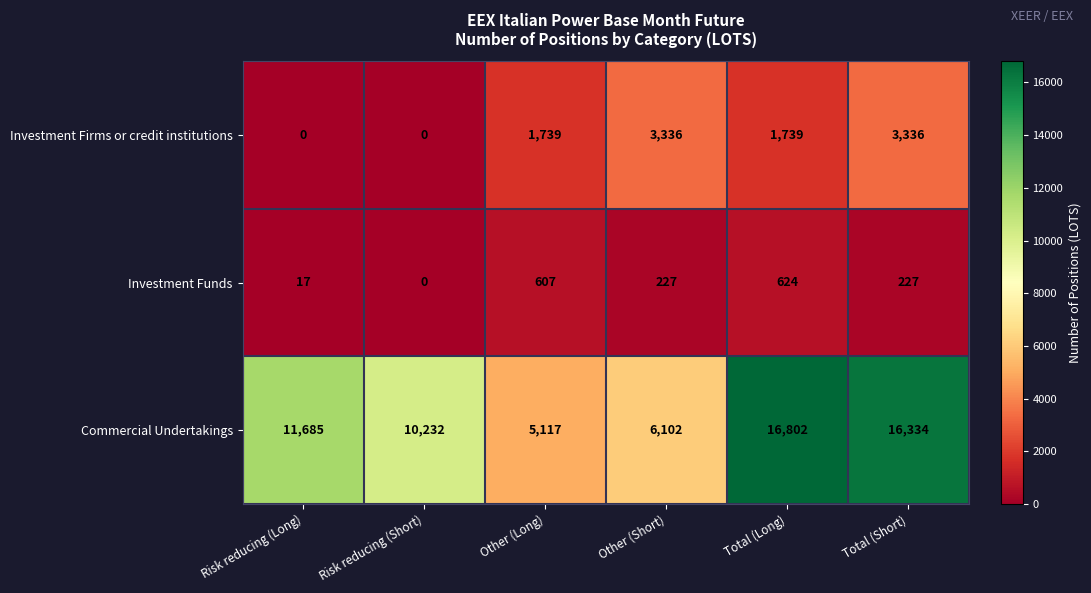

Which series has the largest total across all categories?

Commercial Undertakings